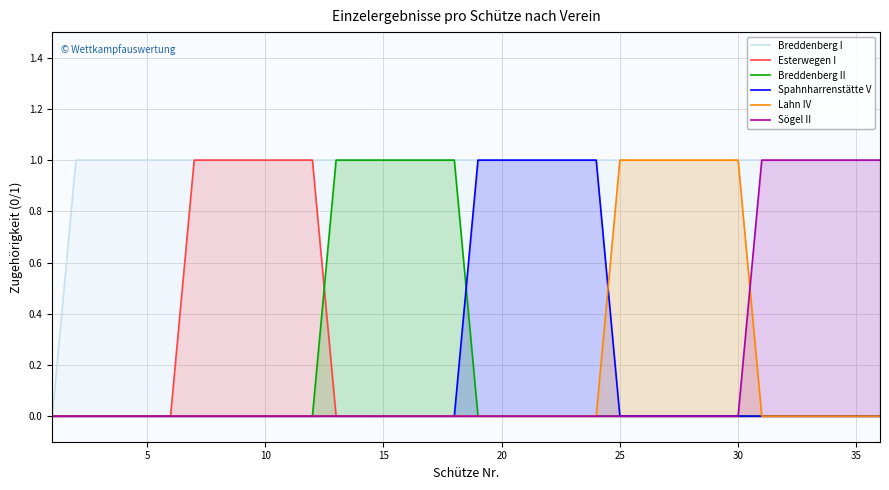

Is it true that Lahn IV equals 0 at 10?

True